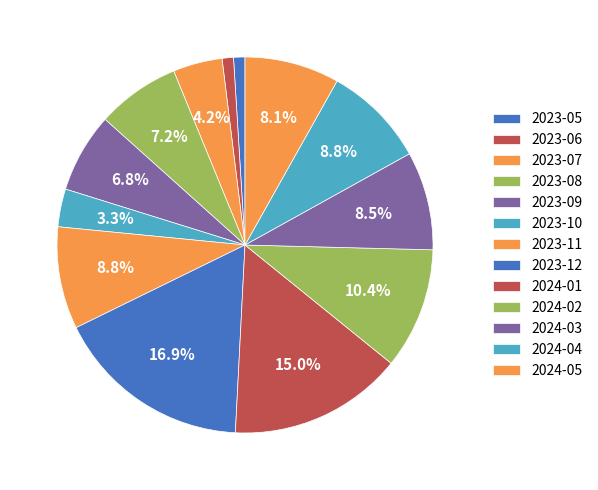

To the nearest percent, what percentage of the pie is 2024-04?

9%